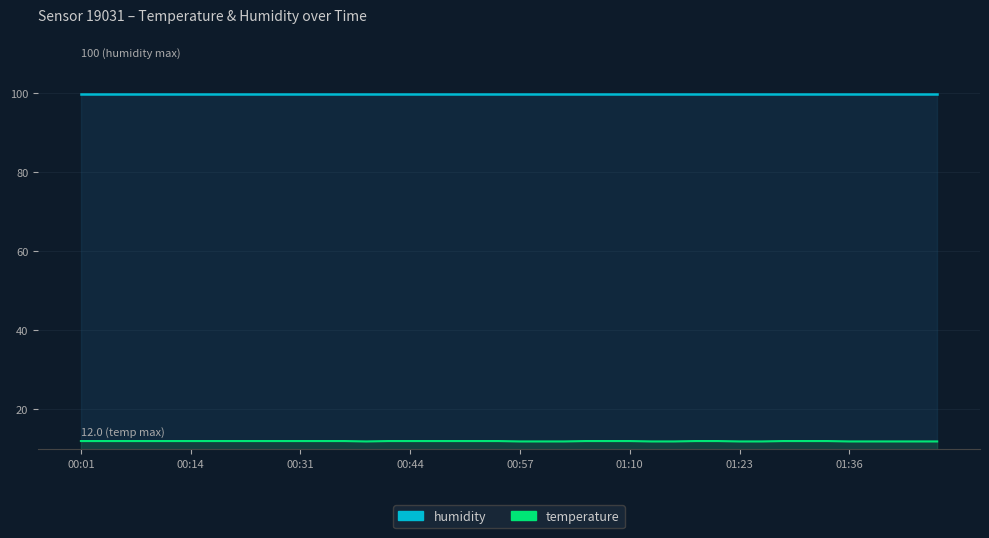

The chart shows a value of 4.9 at 00:31. True or false?

False